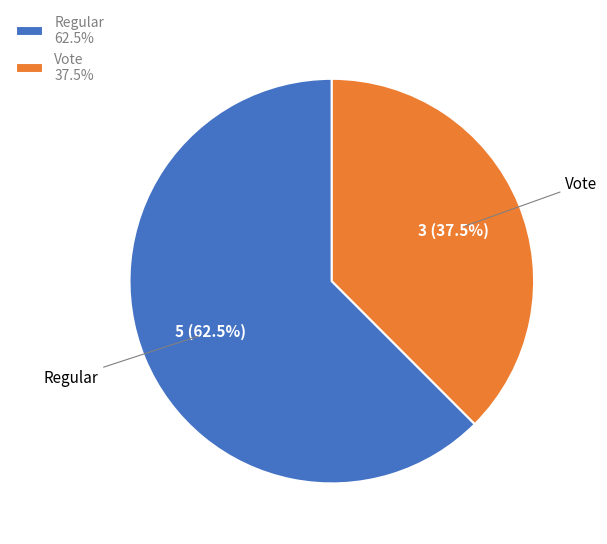

What is the largest slice in the pie chart?

Regular